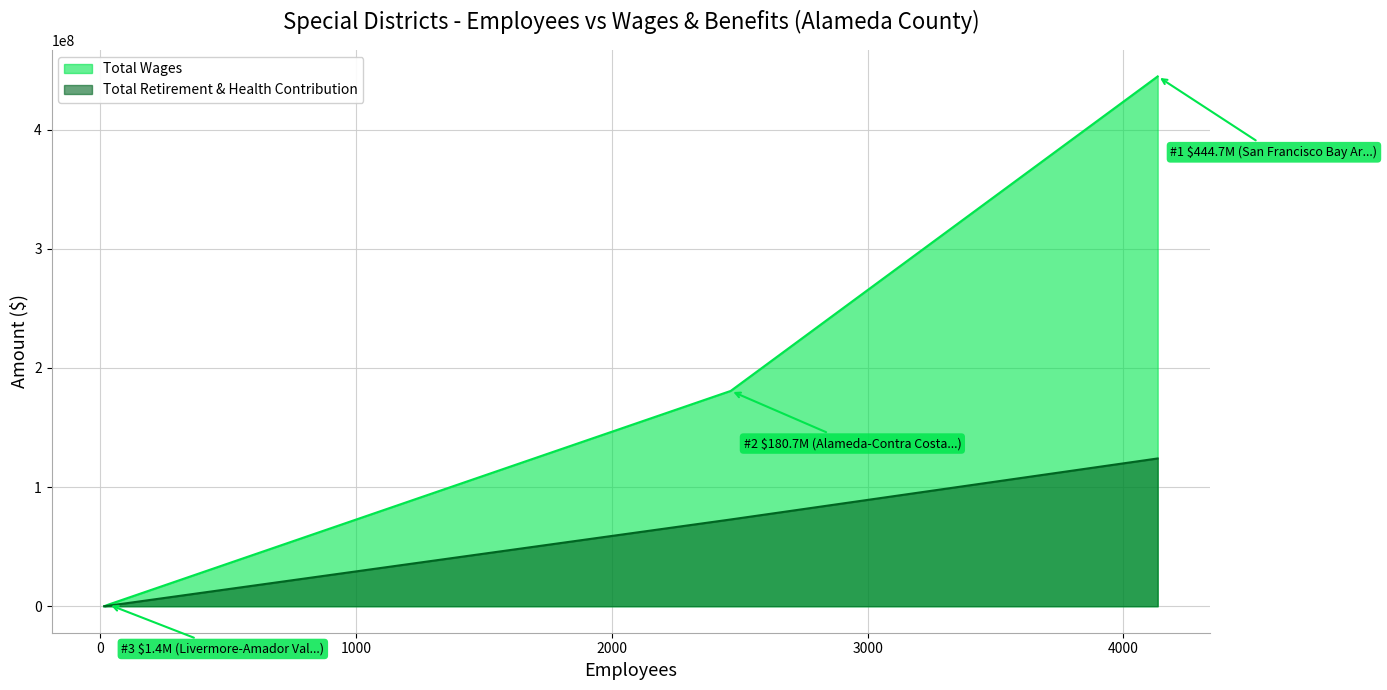

Which series has the largest total across all categories?

Total Wages